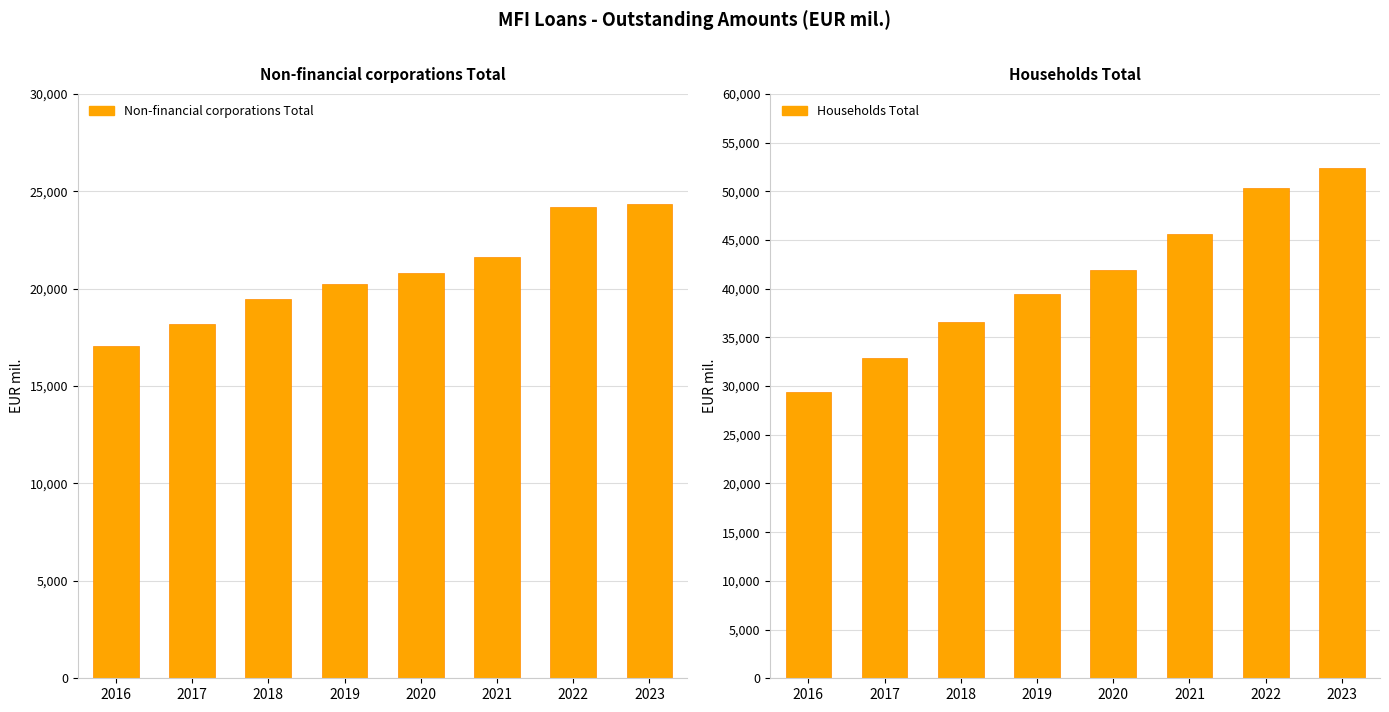

How many data points in Non-financial corporations Total are above 20795?

3